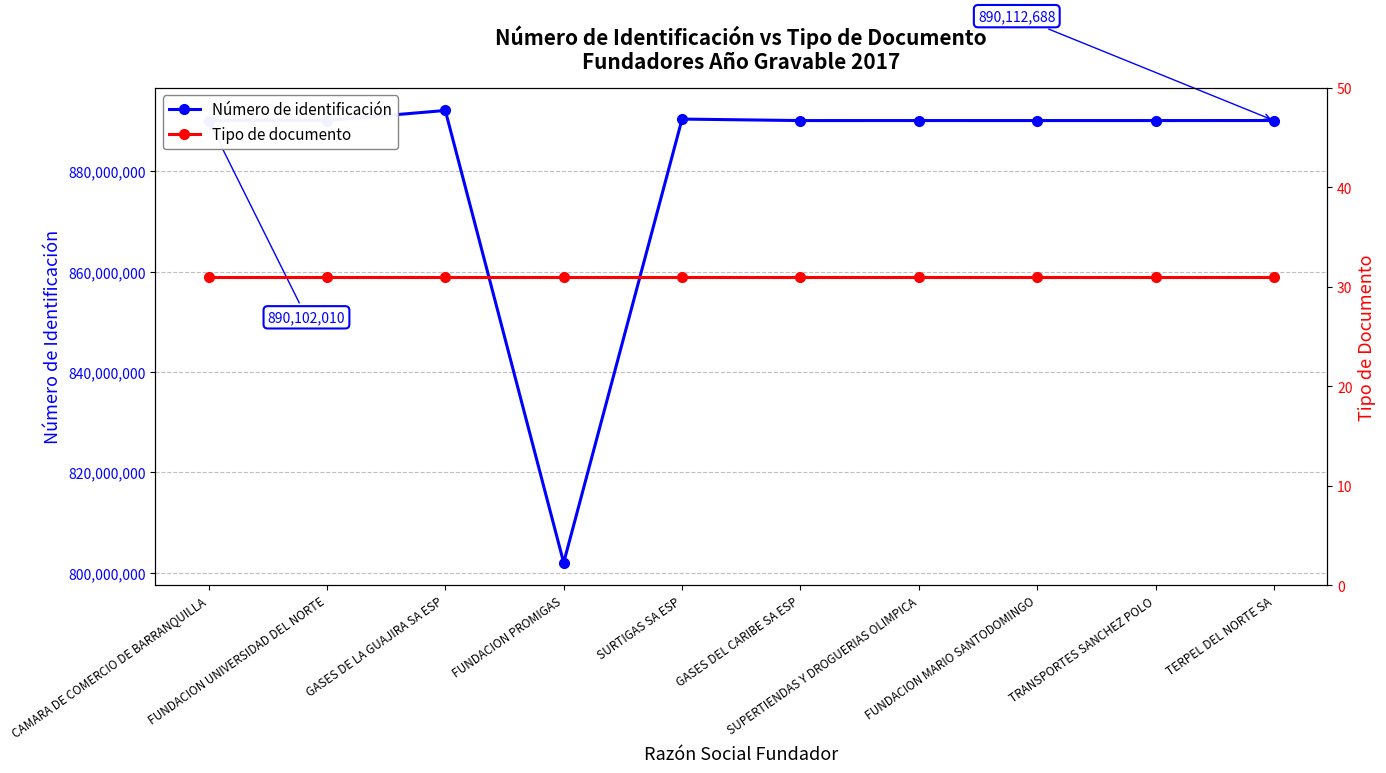

Is the value of Número de identificación at GASES DEL CARIBE SA ESP greater than the value of Tipo de documento at SURTIGAS SA ESP?

Yes